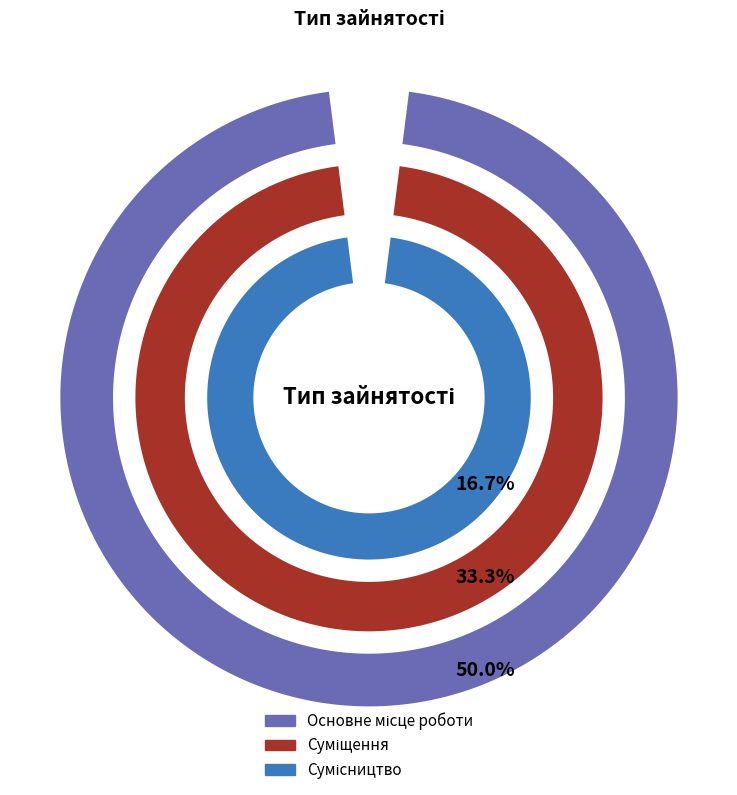

To the nearest percent, what is the difference between the largest and smallest slice percentages?

33%